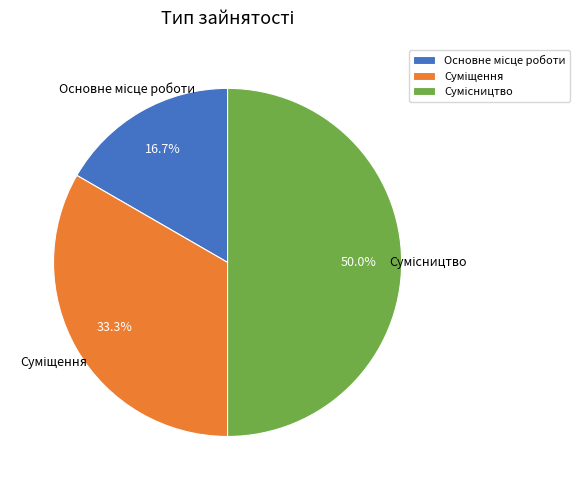

What is the change in value from Суміщення to Сумісництво?

+1